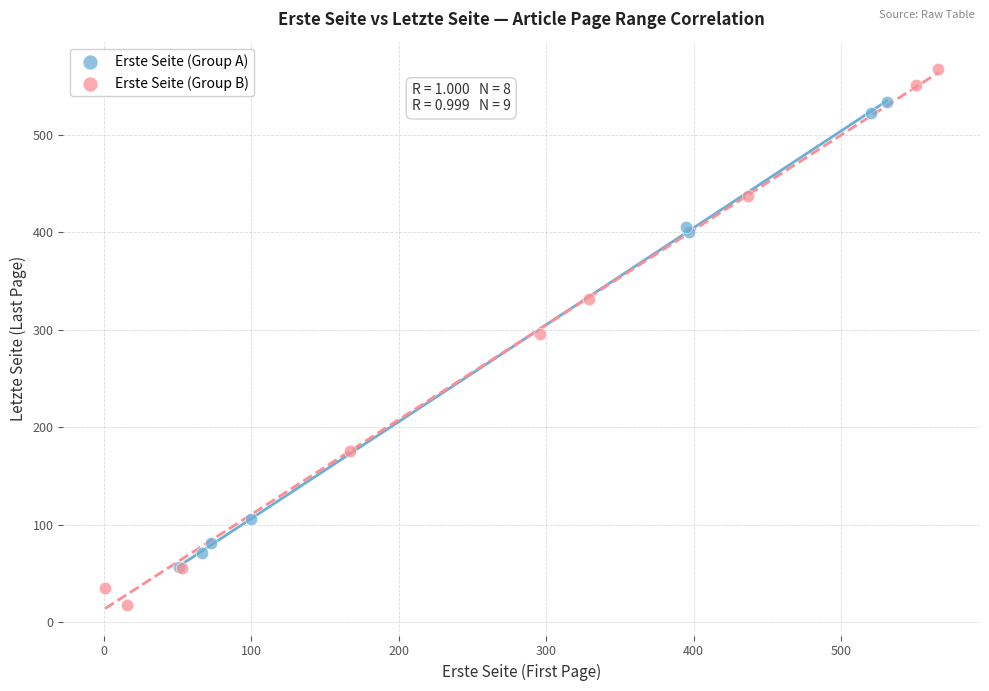

Which series contains the lowest Y value?

Erste Seite (Group B)